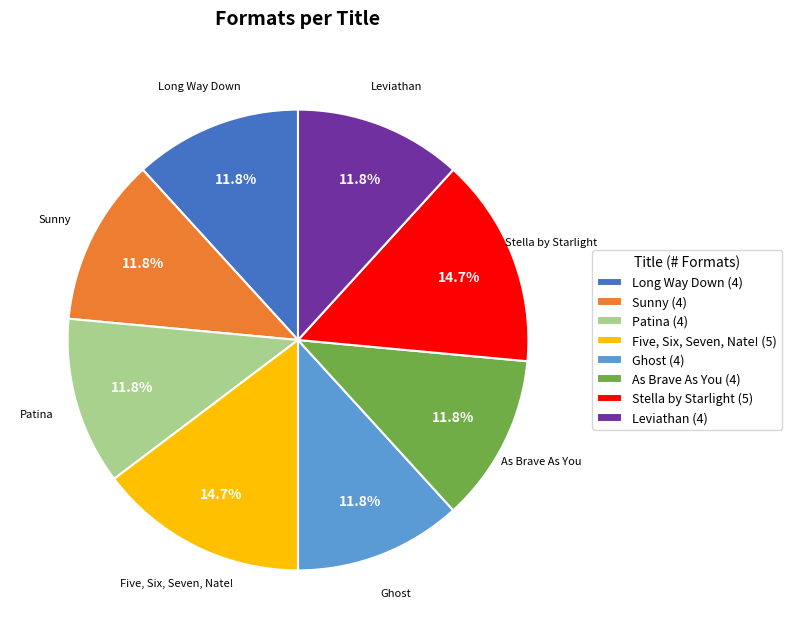

The Patina slice represents 18% of the pie. True or false?

False